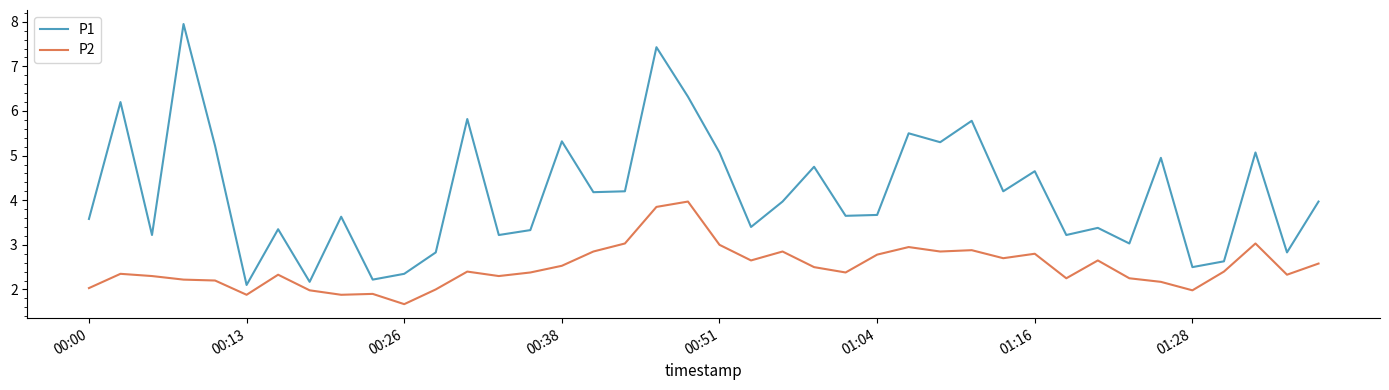

At how many categories does at least one series exceed 7?

2